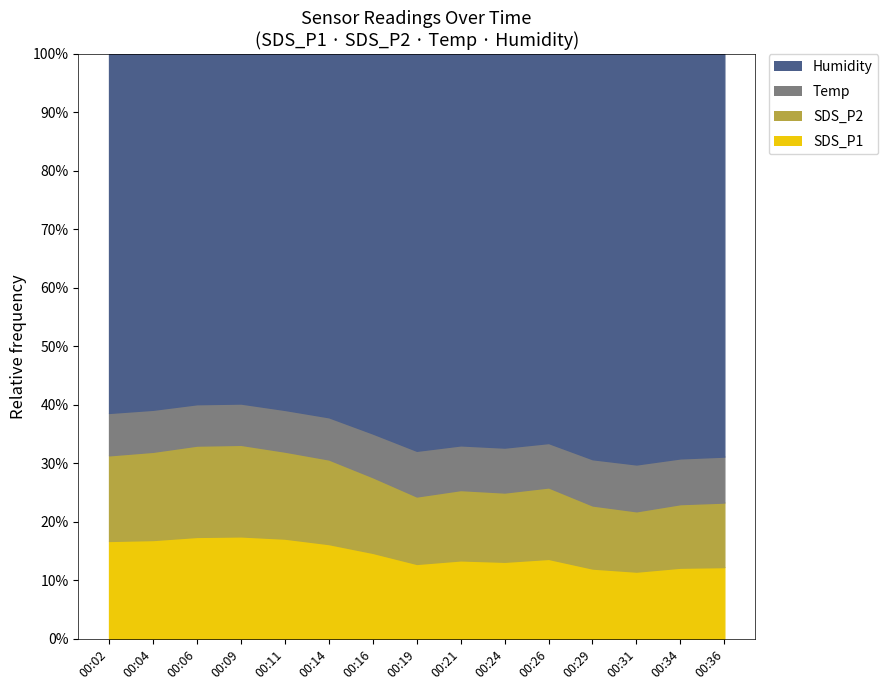

Rank the series by their maximum value, from highest to lowest.

Humidity, SDS_P1, SDS_P2, Temp